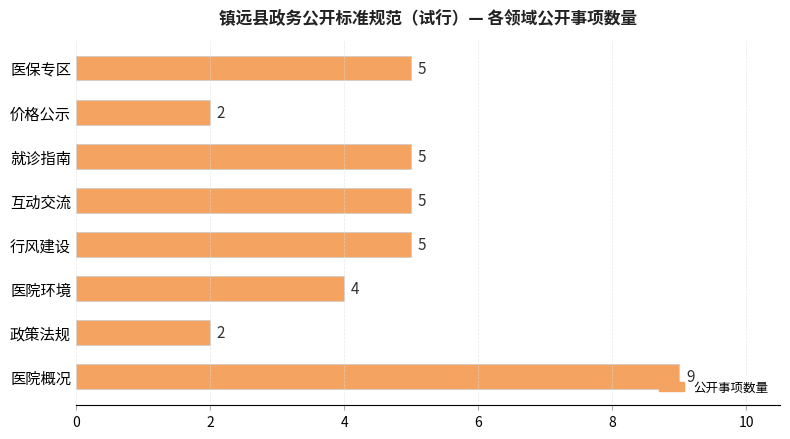

What value does the data have at 行风建设?

5